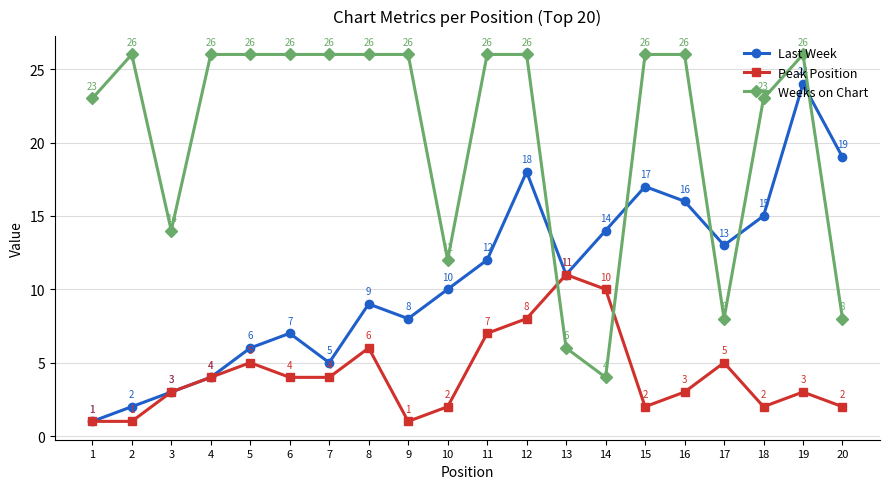

Between 1 and 3, which series saw the biggest shift?

Weeks on Chart